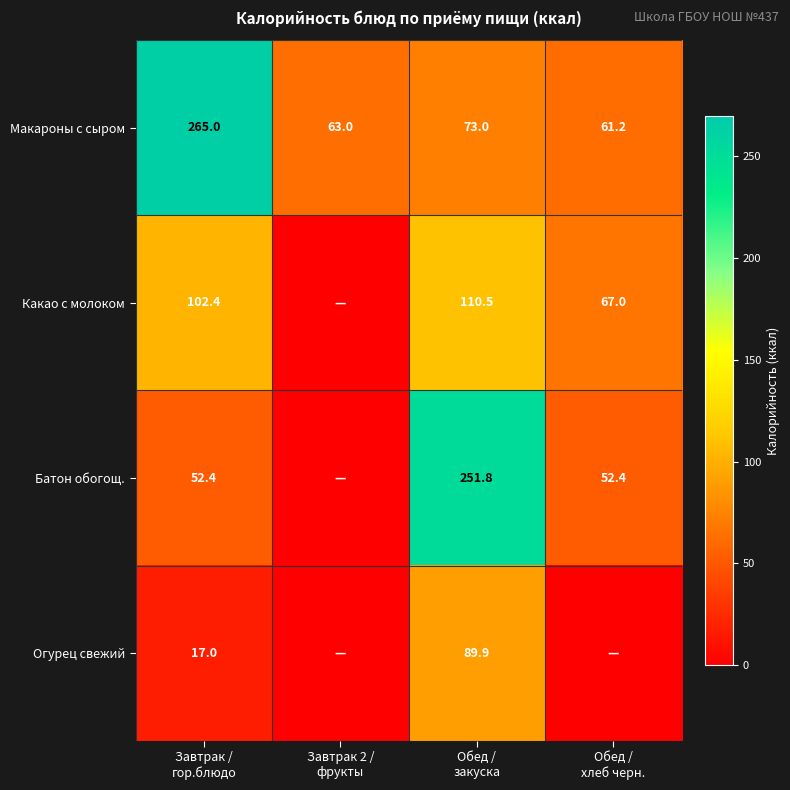

What is the maximum value for Макароны с сыром?

265.0